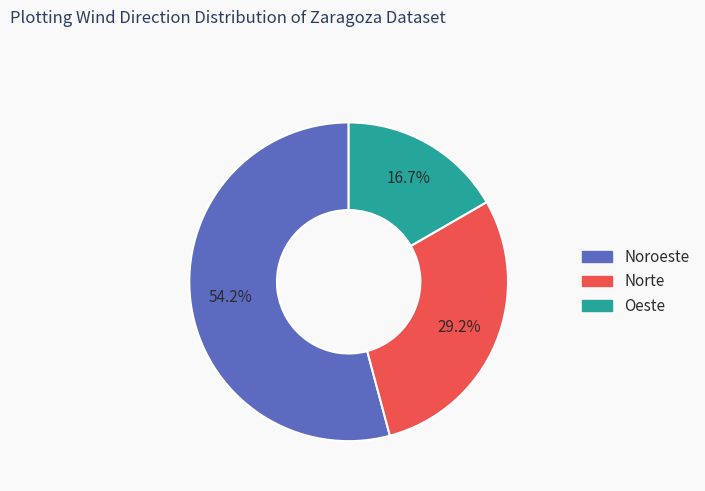

Is Norte the majority of the pie?

No